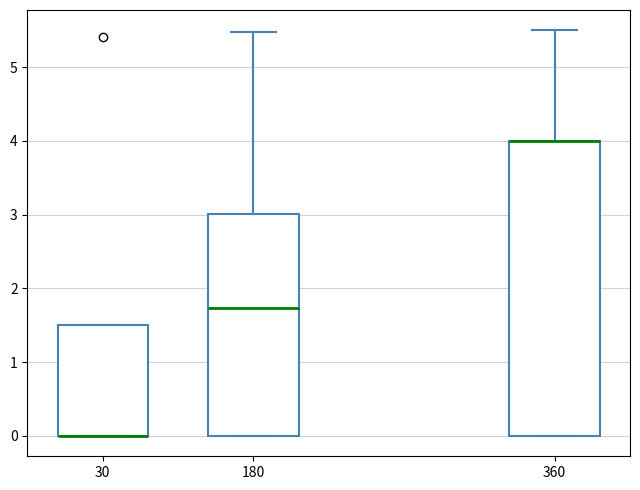

Comparing the boxes themselves (not the whiskers), which one is the tallest?

360